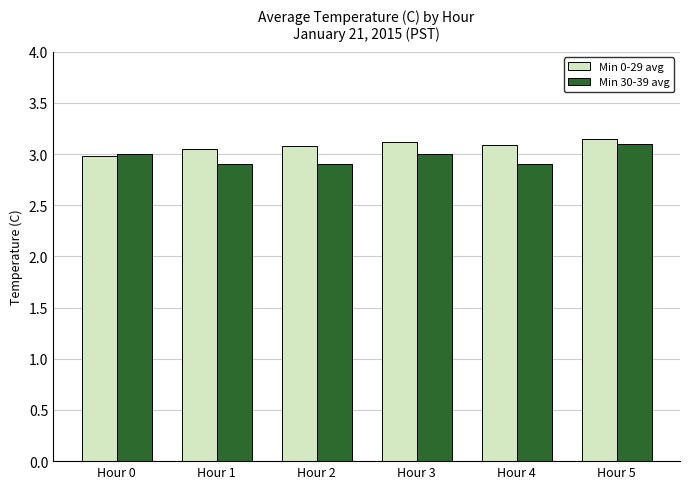

What is the difference between the maximum and minimum values in the Min 30-39 avg series?

0.2